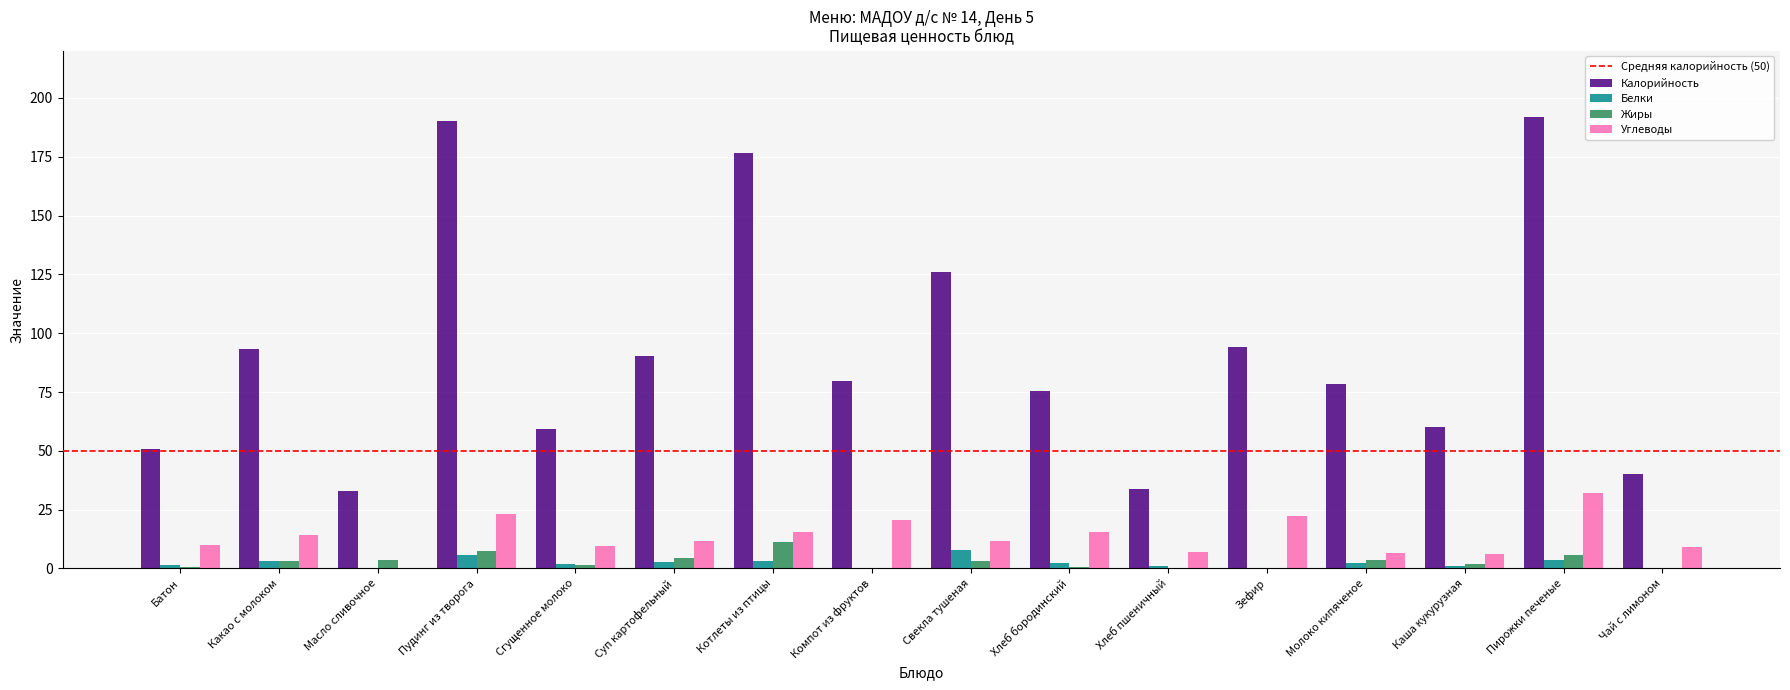

Which series changed the most between Пудинг из творога and Молоко кипяченое?

Калорийность